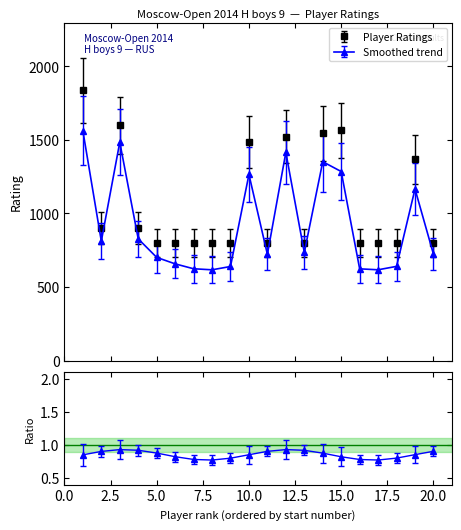

Does the chart display data point markers on the line(s)?

Yes